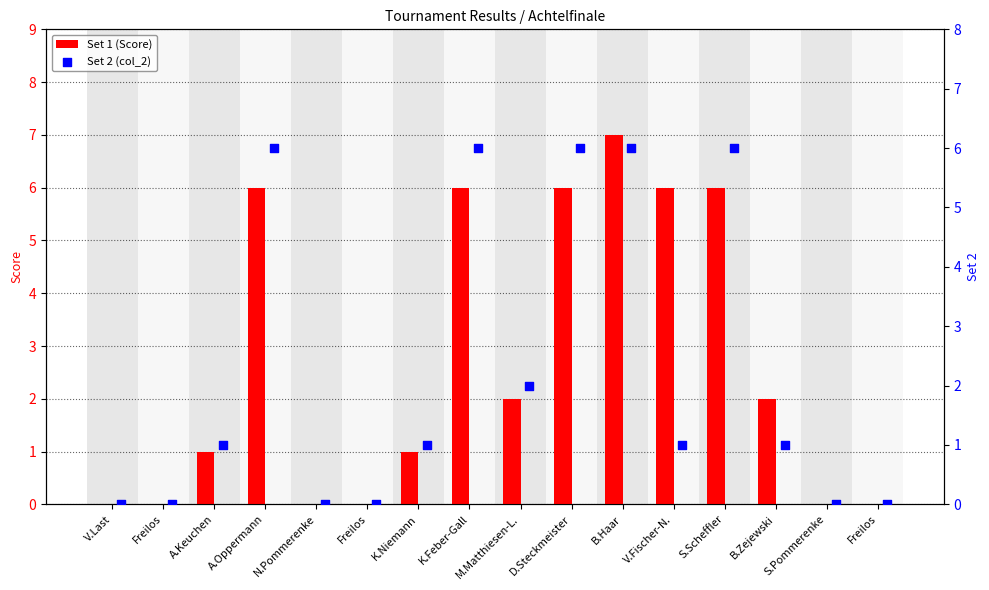

What are all the series names shown in the legend?

Set 1 (Score), Set 2 (col_2)